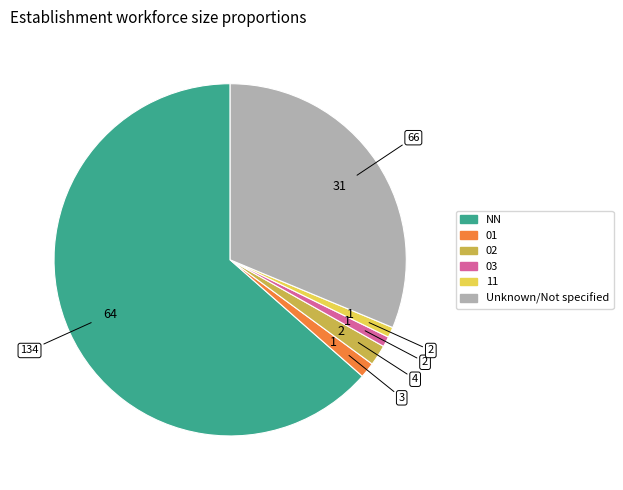

Is there any slice that represents more than half of the pie?

Yes